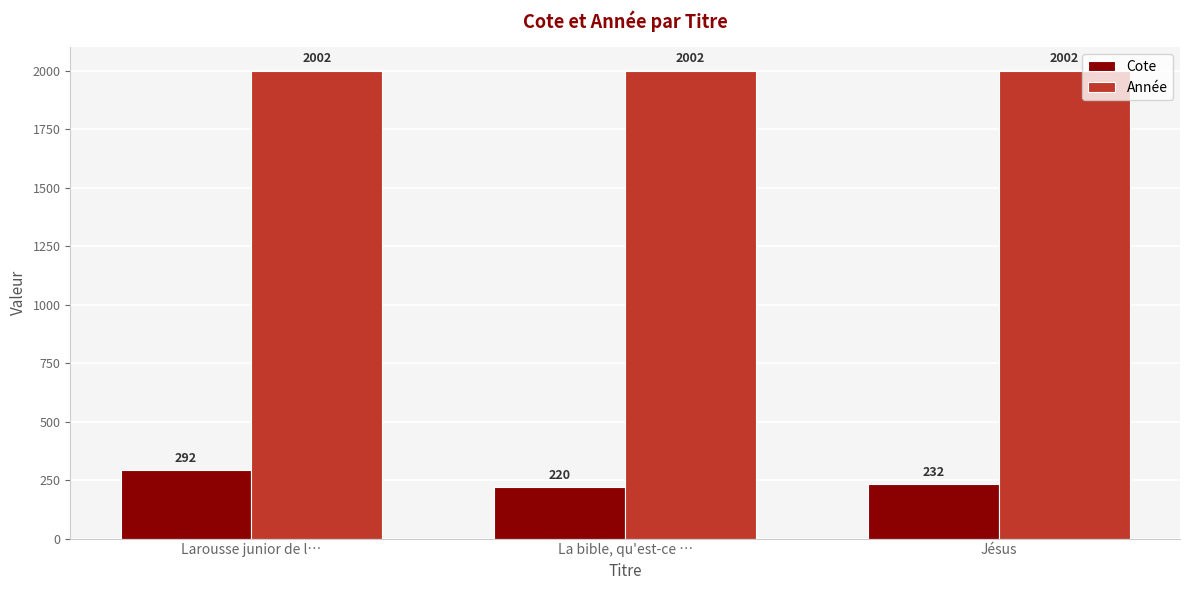

What is the label of the 1st bar from the left?

Larousse junior de l…